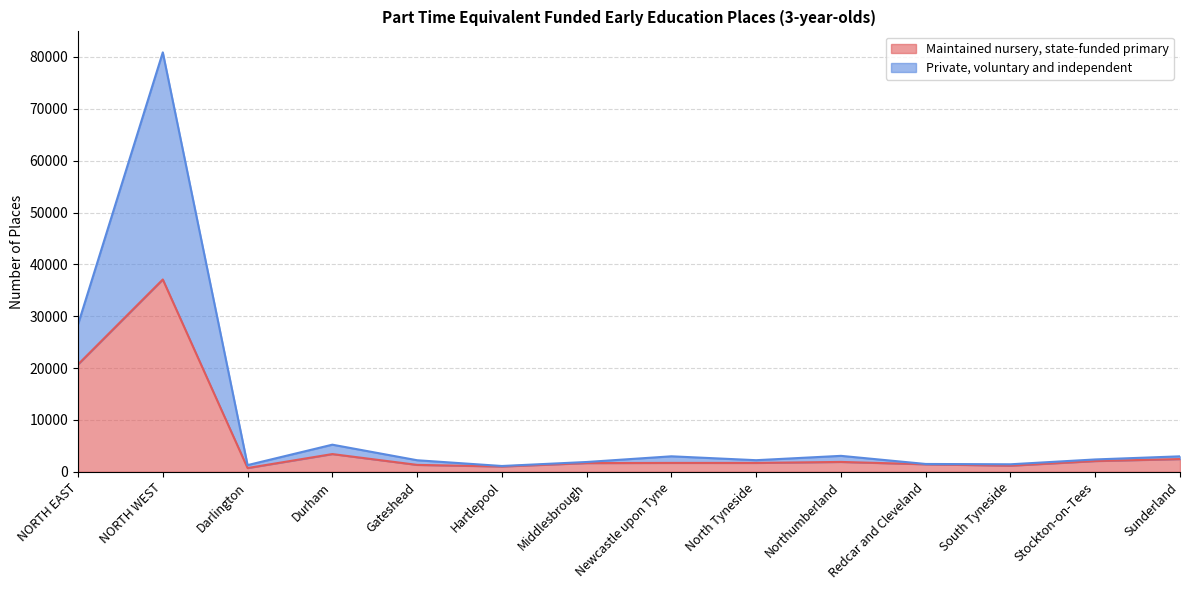

At which category is the sum across all series the highest?

NORTH WEST